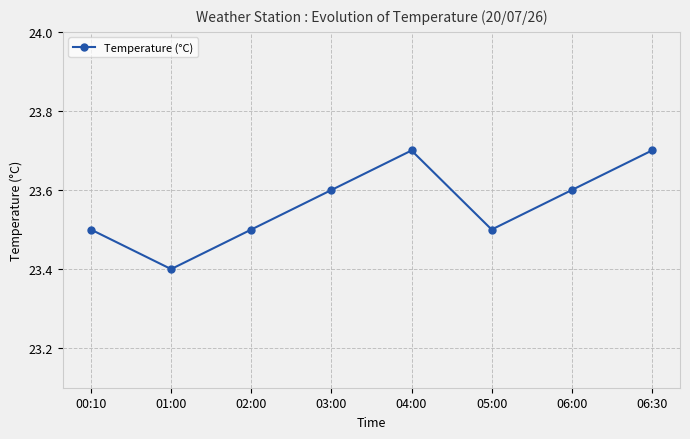

What is the ratio of the value at 06:00 to the value at 03:00?

1.0